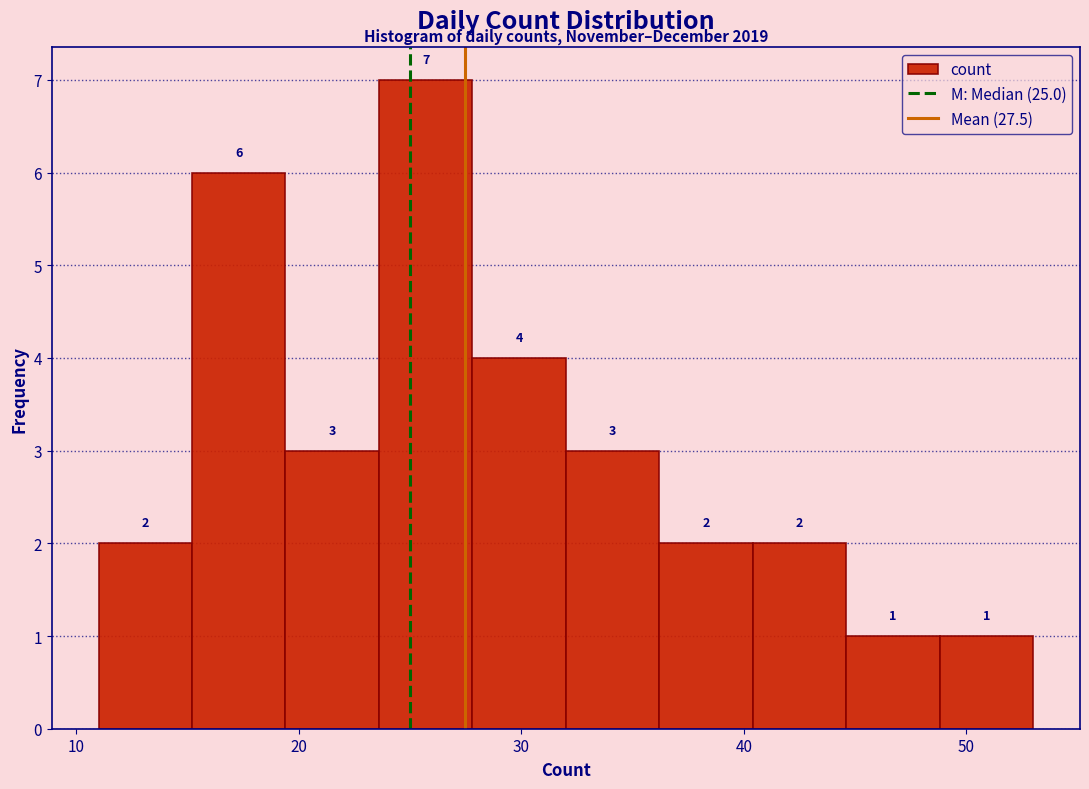

Reading left to right, list every bar in this chart as the range it spans on the x-axis followed by its height. The bar edges are not printed on the chart, so give them approximately, as read against the axis.

11.0 to 15.2: 2
15.2 to 19.4: 6
19.4 to 23.6: 3
23.6 to 27.8: 7
27.8 to 32.0: 4
32.0 to 36.2: 3
36.2 to 40.4: 2
40.4 to 44.6: 2
44.6 to 48.8: 1
48.8 to 53.0: 1